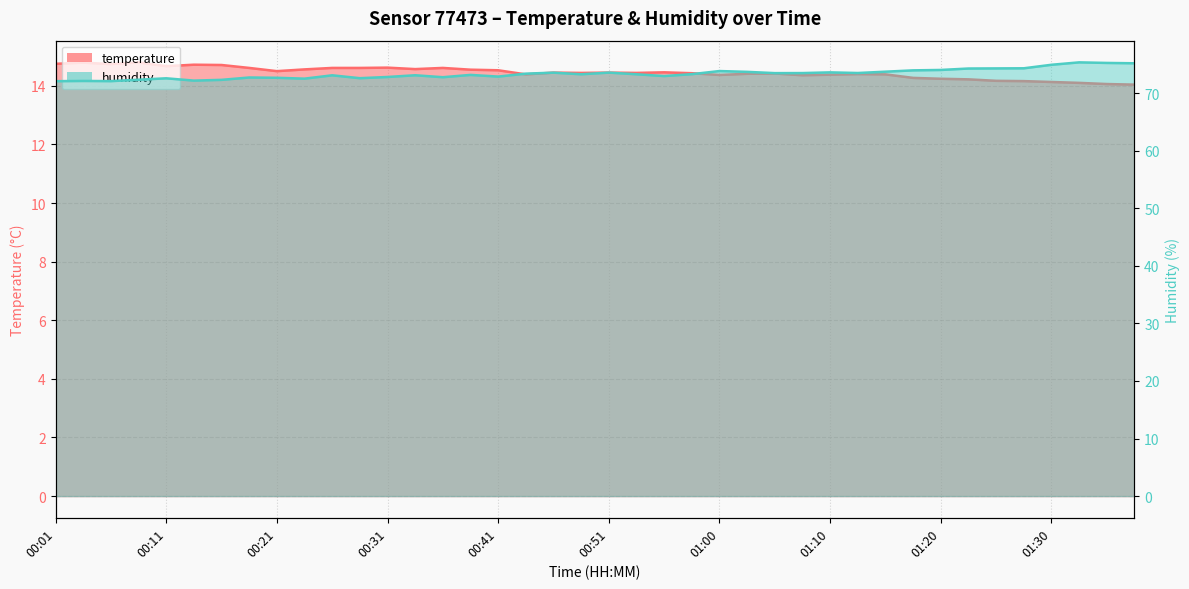

True or false: humidity has a value of 75.2 at 01:38.

True